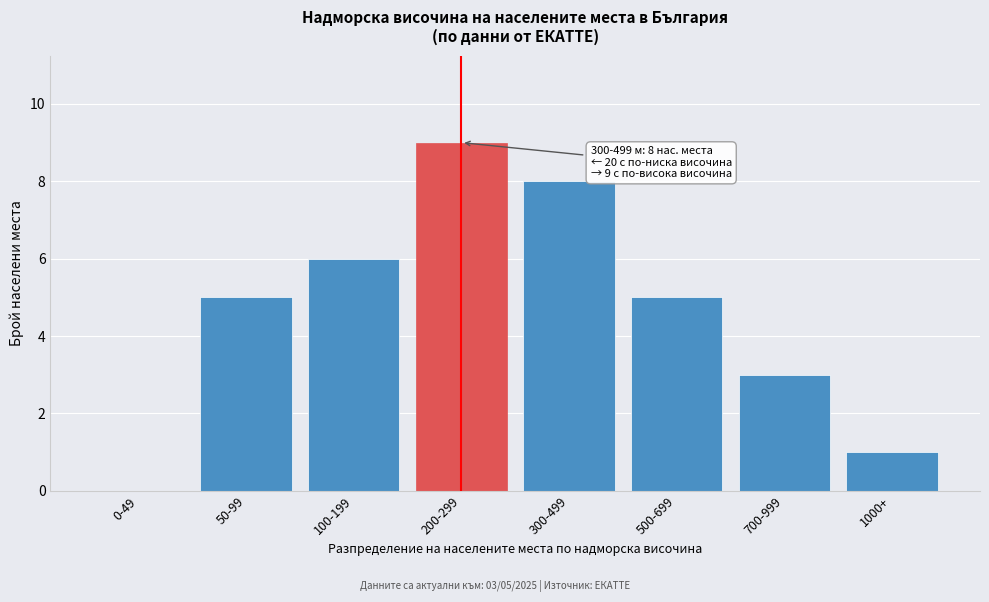

Reading left to right, what are all the values shown in this chart?

0-49=0	50-99=5	100-199=6	200-299=9	300-499=8	500-699=5	700-999=3	1000+=1